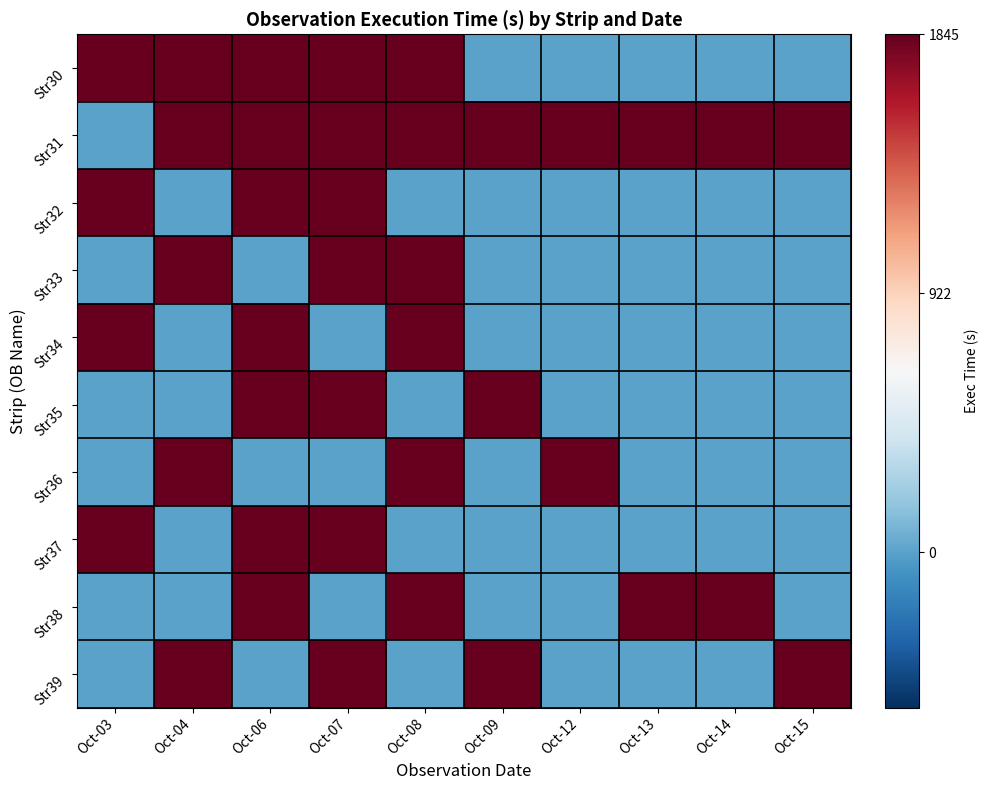

Which series has the largest total across all categories?

Str31